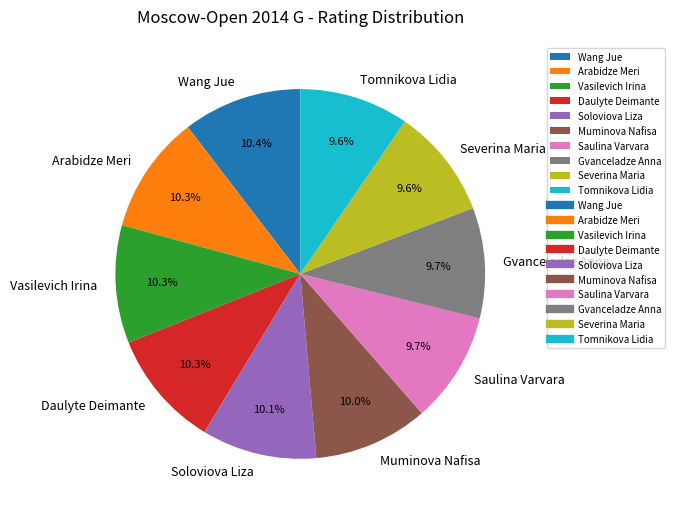

To the nearest percent, what portion does Arabidze Meri represent?

10%